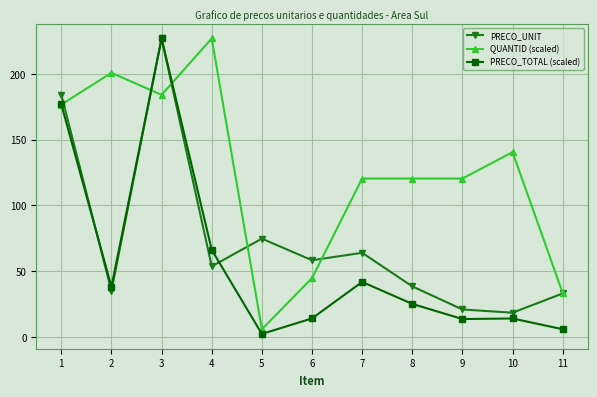

What is the value of the PRECO_TOTAL (scaled) point at the 11th from the left?

6.0